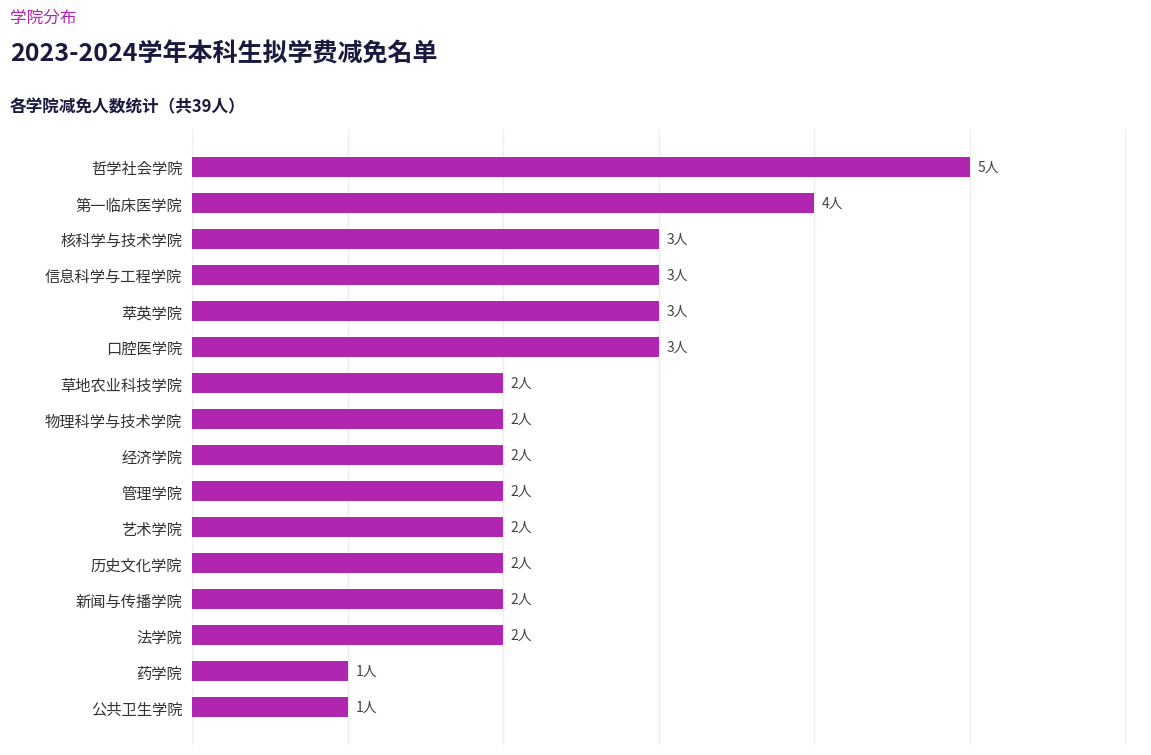

Are the bars horizontal?

Yes